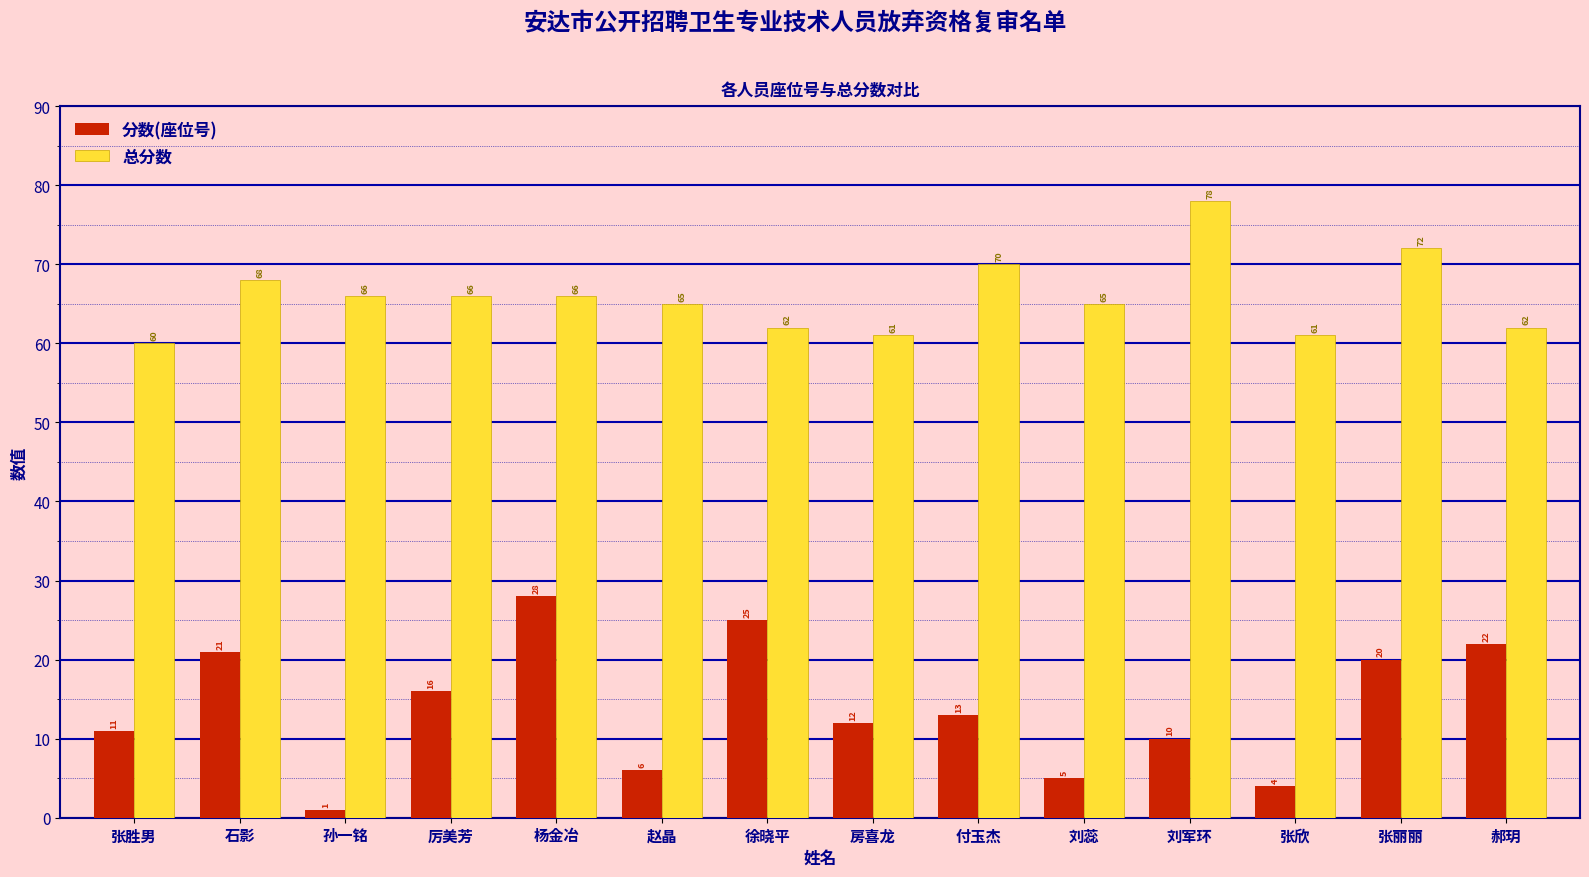

Which series has the widest spread of values?

分数(座位号)